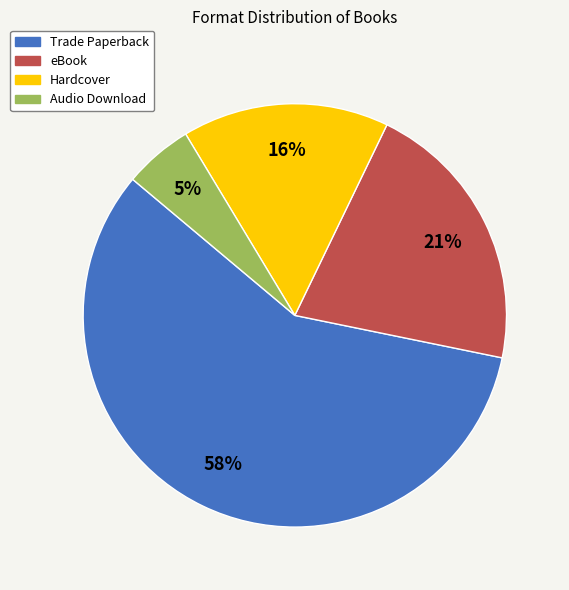

Do eBook and Trade Paperback together represent more than half of the pie?

Yes